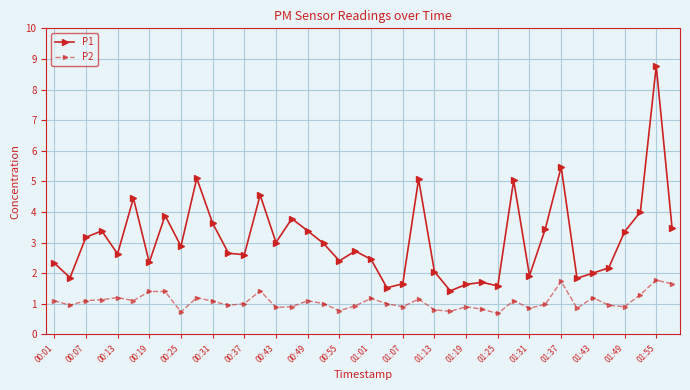

Rank the series by their average value, from lowest to highest.

P2, P1